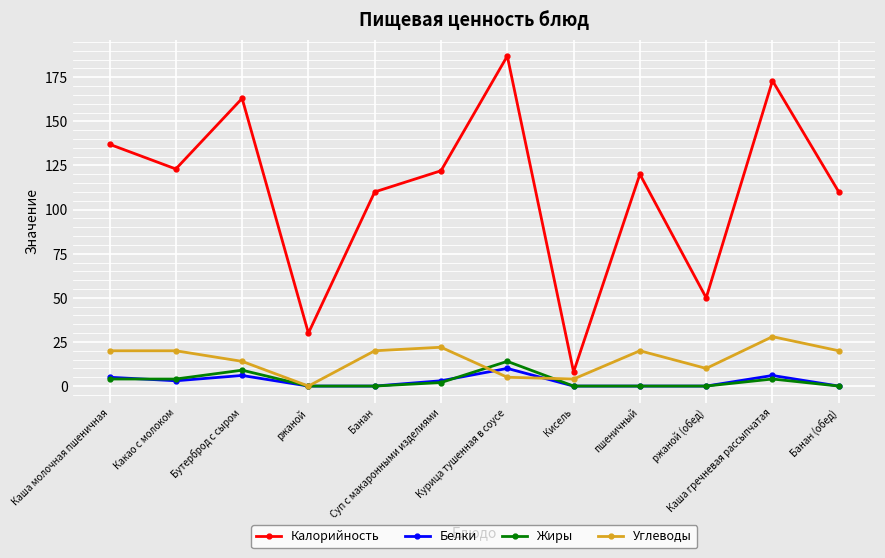

What is the difference between the second highest and minimum values in the Белки series?

6